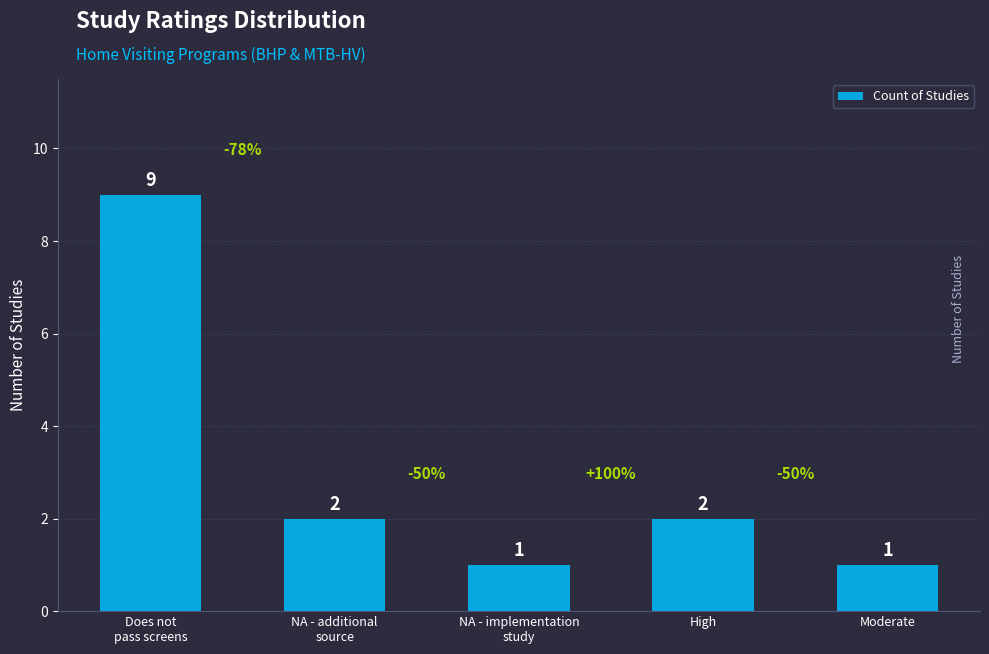

Does the chart contain stacked bars?

No